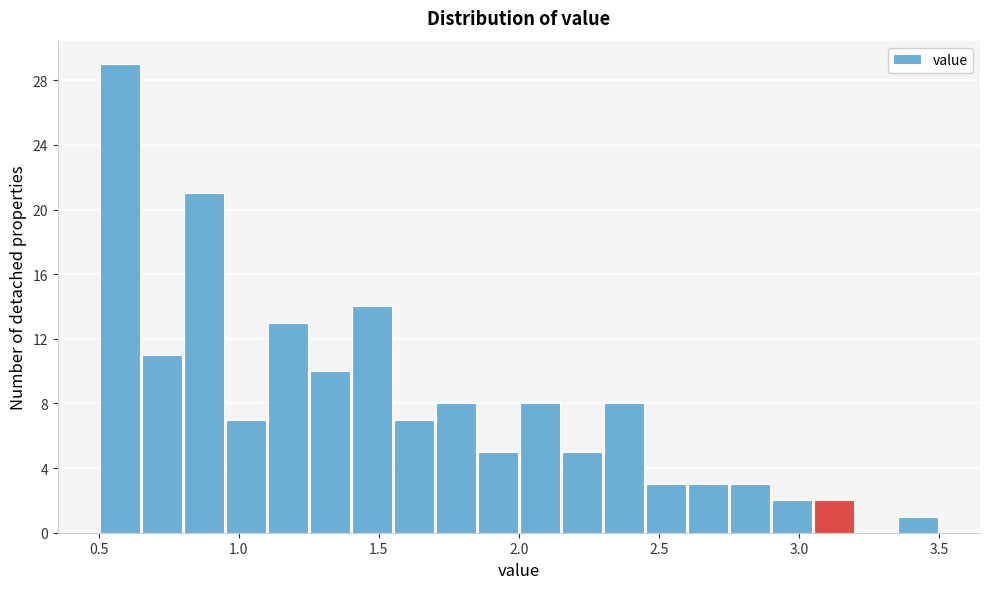

Around what value on the x-axis is the tallest bar? Give the approximate position of its centre, as read against the axis.

0.60